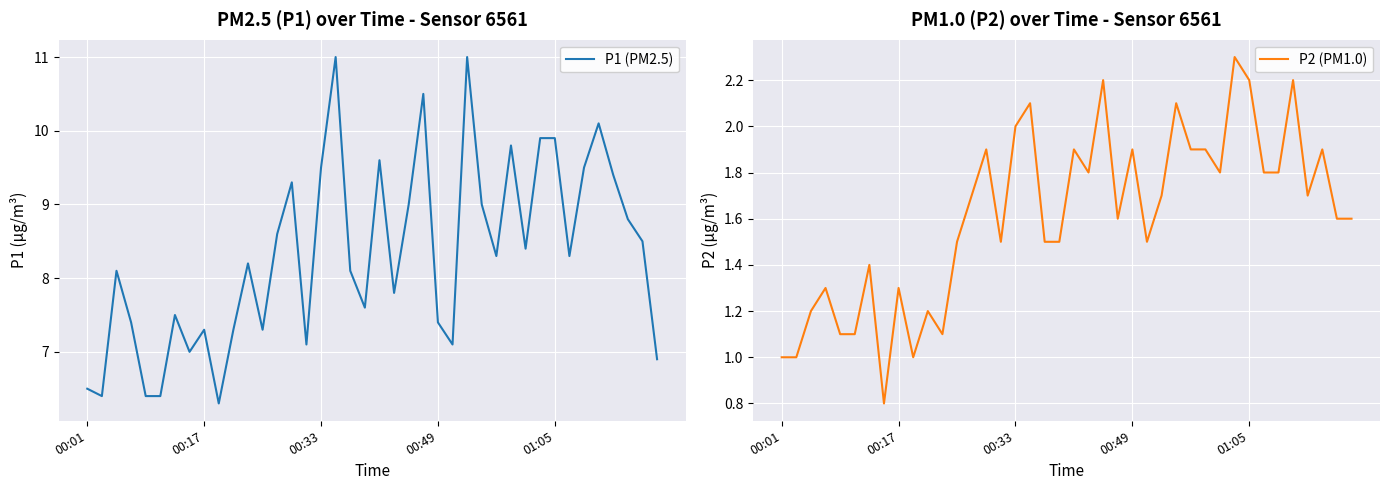

What is the minimum value shown in the chart?

0.8